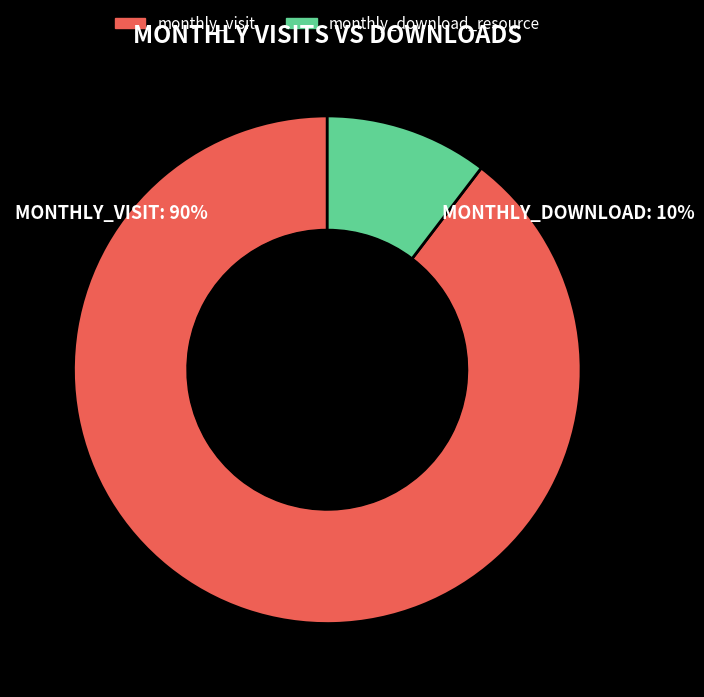

Is it true that 2023-02 is 10% of the pie?

False